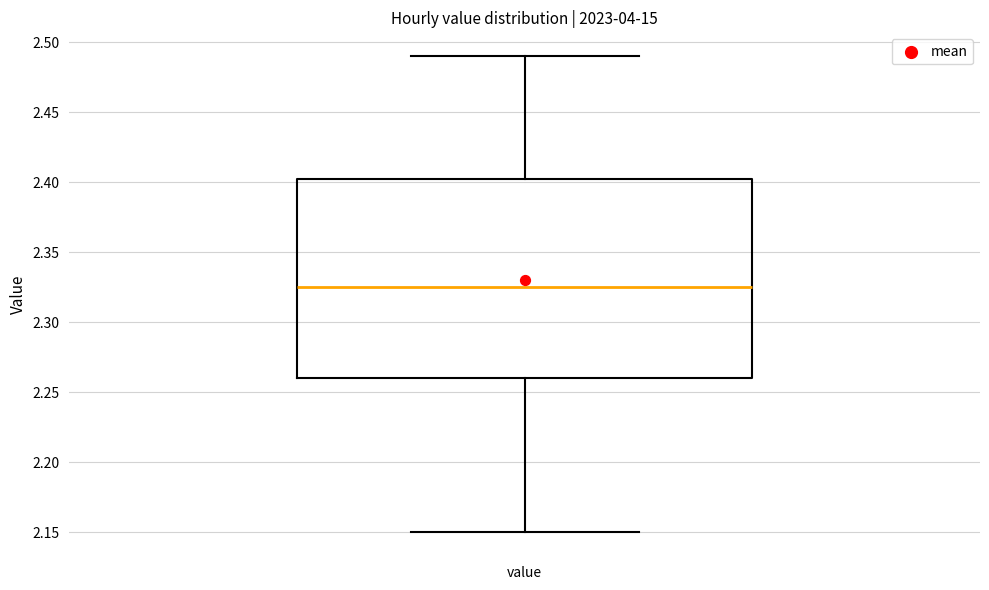

Where does the upper whisker of the box for value end on the y-axis? The values are not printed on the chart, so give them approximately, as read against the axis.

2.490